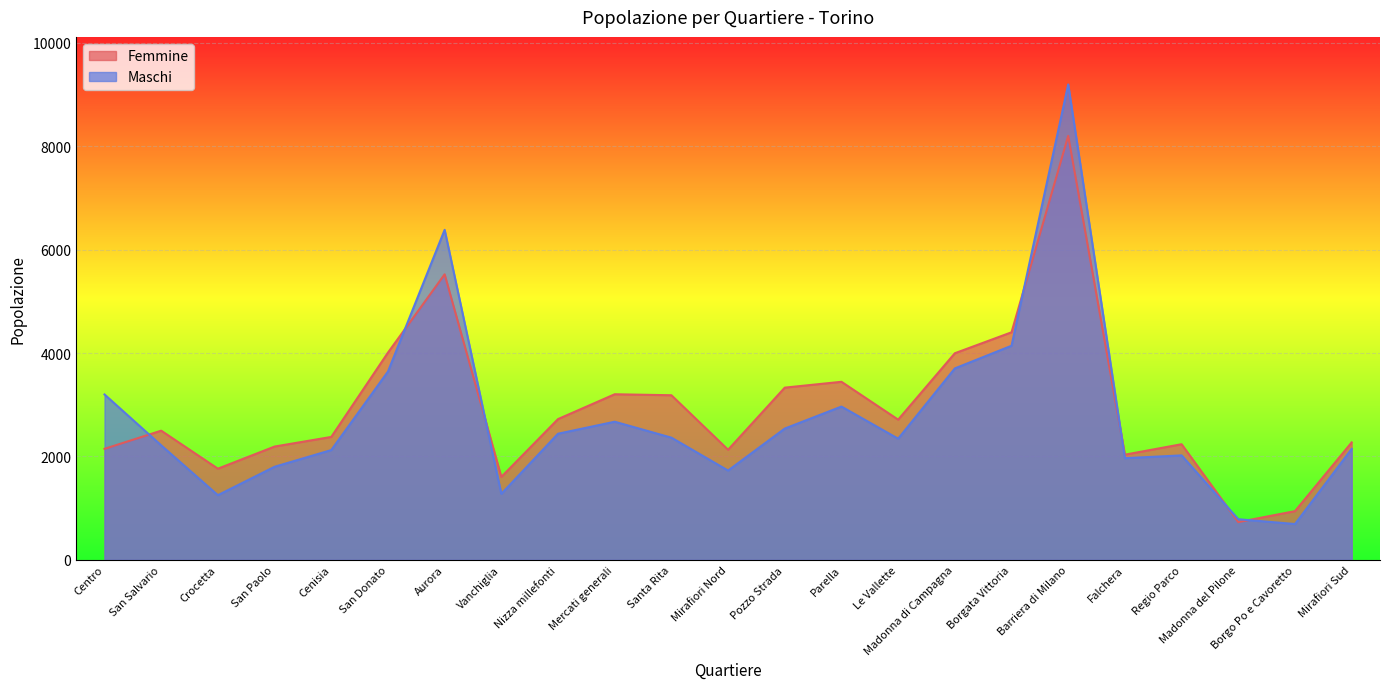

What is the average value of the Femmine series?

2942